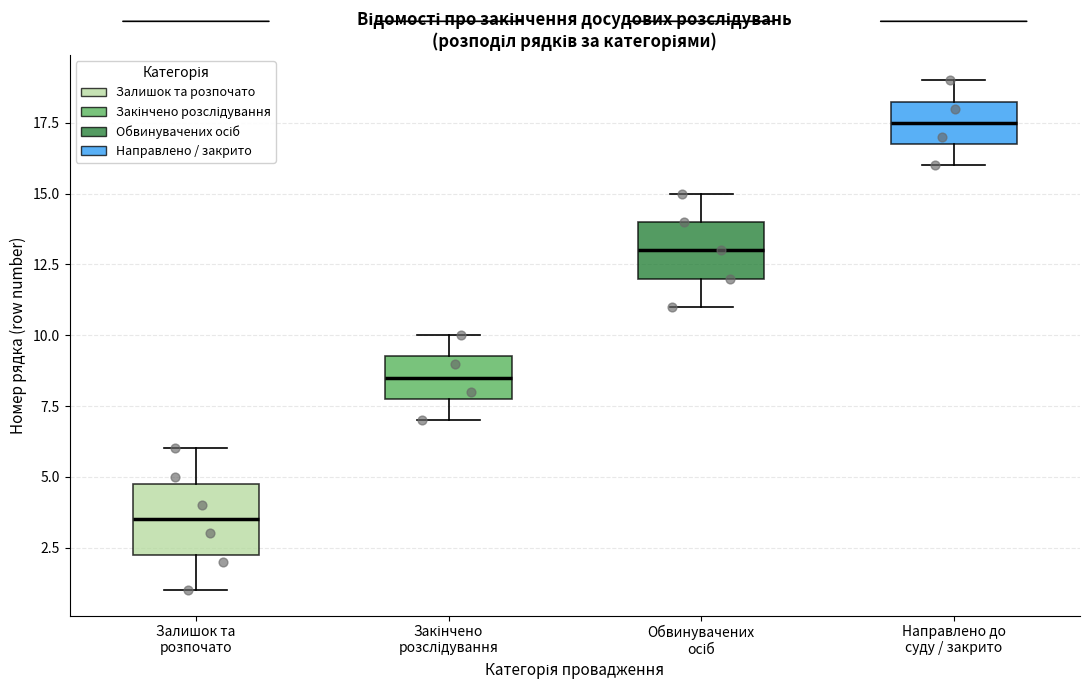

Which box is the tallest, from its lower edge to its upper edge?

Залишок та розпочато